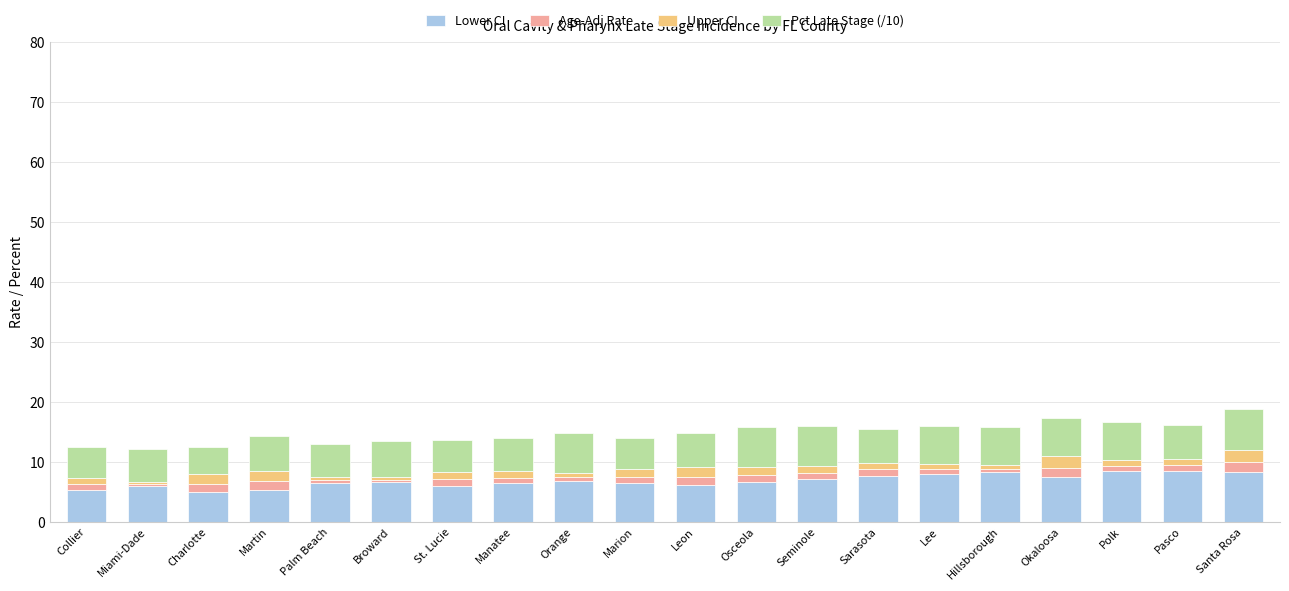

How many categories are shown in the chart?

20